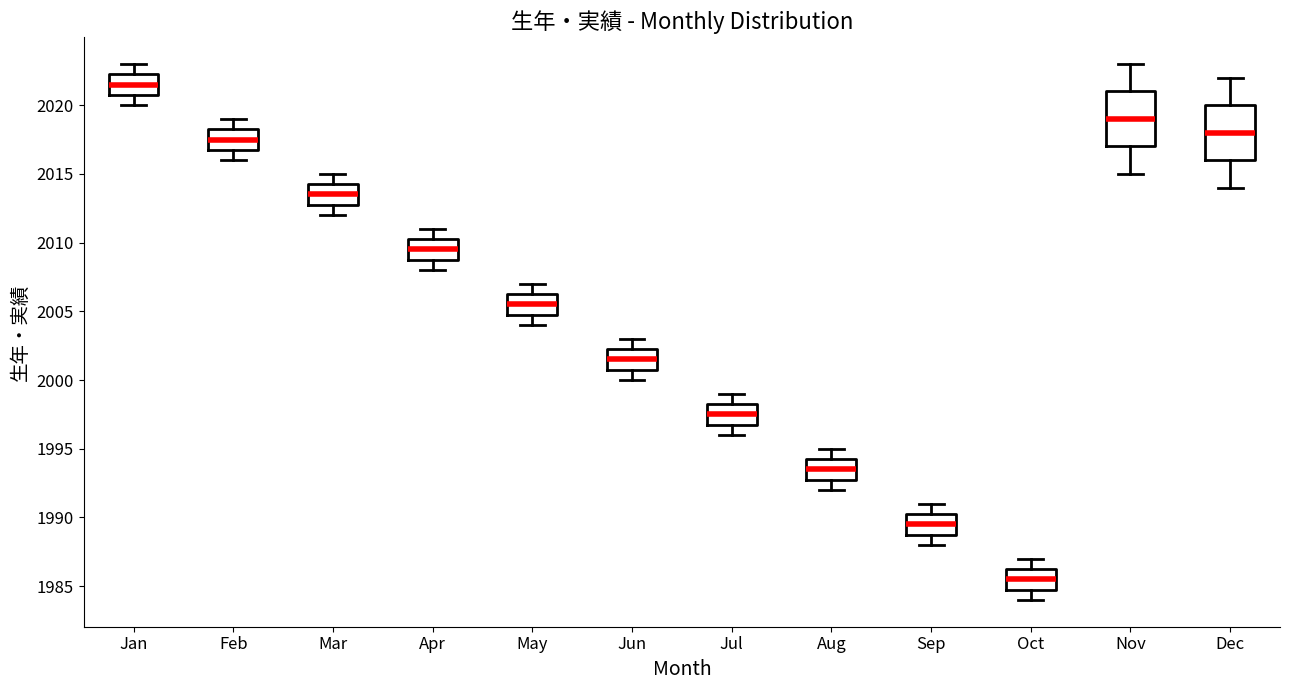

Reading left to right, read every box against the y-axis: the position of its median line, the range the box covers, and the ends of its whiskers. The values are not printed on the chart, so give them approximately, as read against the axis.

Jan: median 2021.5, box 2021.0 to 2022.5, whiskers 2020.0 to 2023.0
Feb: median 2017.5, box 2017.0 to 2018.5, whiskers 2016.0 to 2019.0
Mar: median 2013.5, box 2013.0 to 2014.5, whiskers 2012.0 to 2015.0
Apr: median 2009.5, box 2009.0 to 2010.5, whiskers 2008.0 to 2011.0
May: median 2005.5, box 2005.0 to 2006.5, whiskers 2004.0 to 2007.0
Jun: median 2001.5, box 2001.0 to 2002.5, whiskers 2000.0 to 2003.0
Jul: median 1997.5, box 1997.0 to 1998.5, whiskers 1996.0 to 1999.0
Aug: median 1993.5, box 1993.0 to 1994.5, whiskers 1992.0 to 1995.0
Sep: median 1989.5, box 1989.0 to 1990.5, whiskers 1988.0 to 1991.0
Oct: median 1985.5, box 1985.0 to 1986.5, whiskers 1984.0 to 1987.0
Nov: median 2019.0, box 2017.0 to 2021.0, whiskers 2015.0 to 2023.0
Dec: median 2018.0, box 2016.0 to 2020.0, whiskers 2014.0 to 2022.0